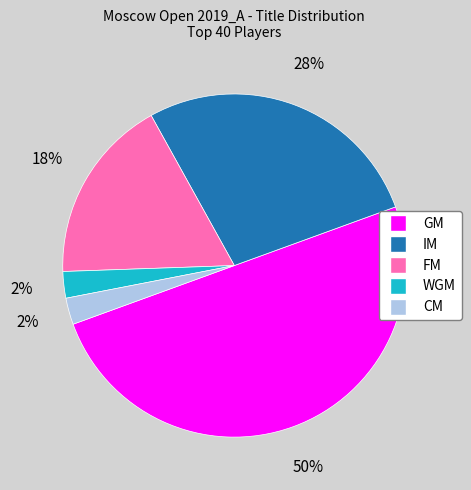

Combined, do FM and CM account for over 50%?

No